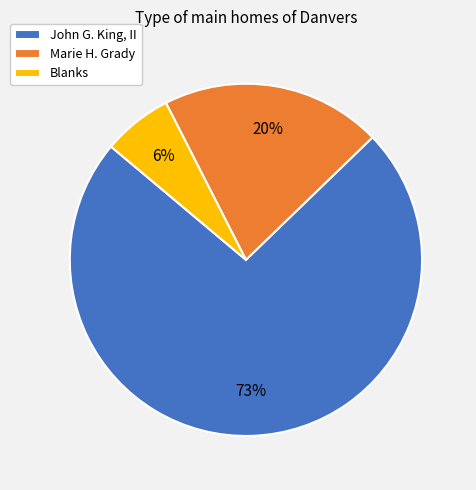

Between Blanks and Marie H. Grady, which is larger?

Marie H. Grady